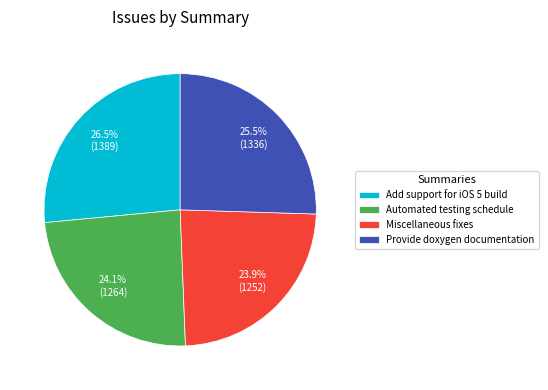

How many slices are in this pie chart?

4